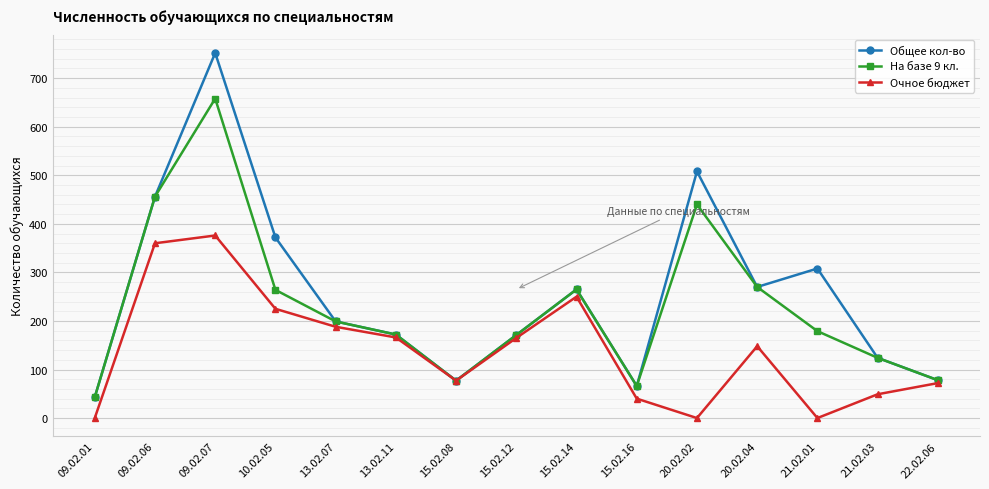

Which series has the largest range (max minus min)?

Общее кол-во